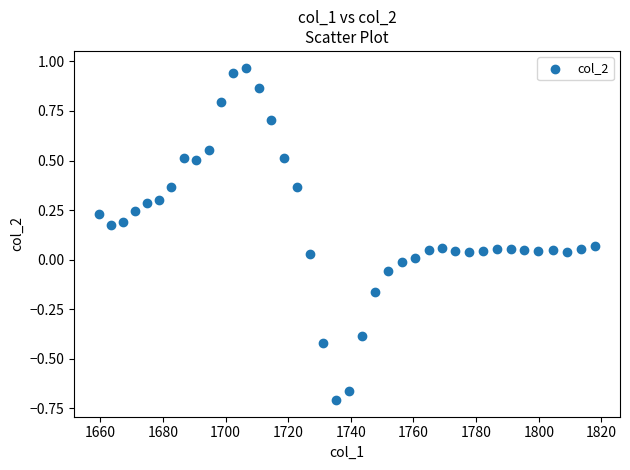

What is the range of Y values (max minus min)?

1.7